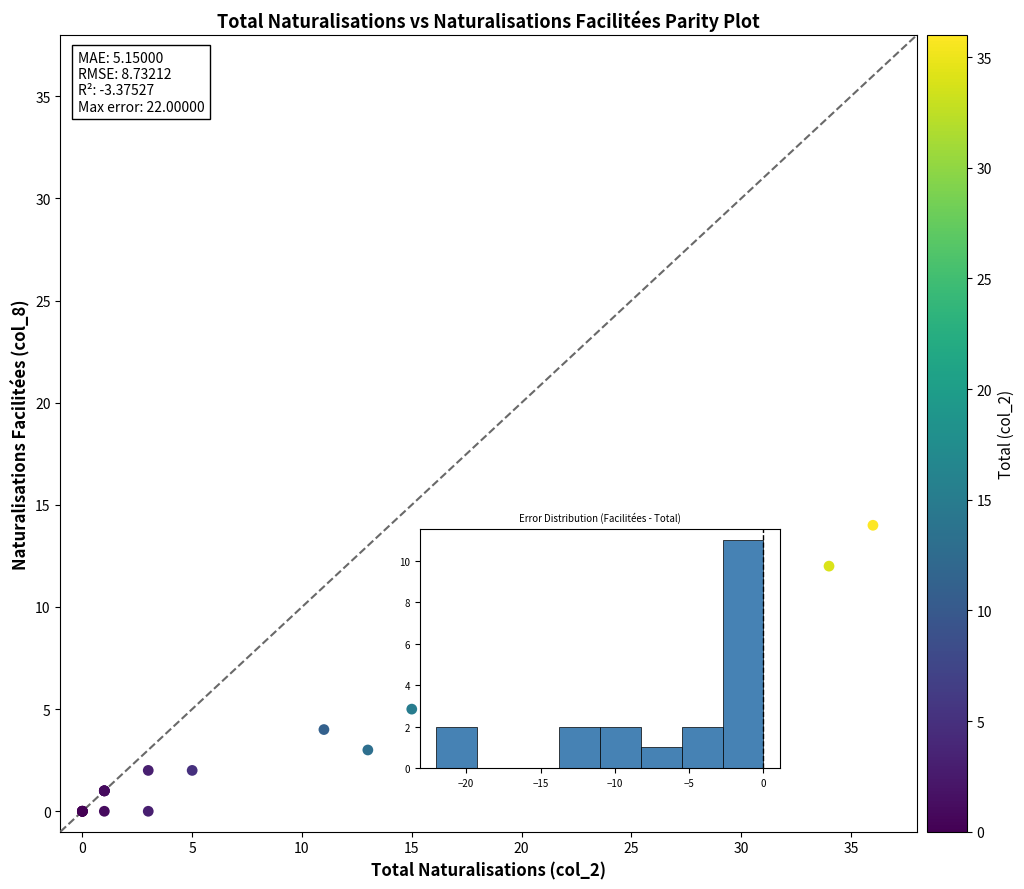

What Y value in the scatter plot is closest to 7?

8